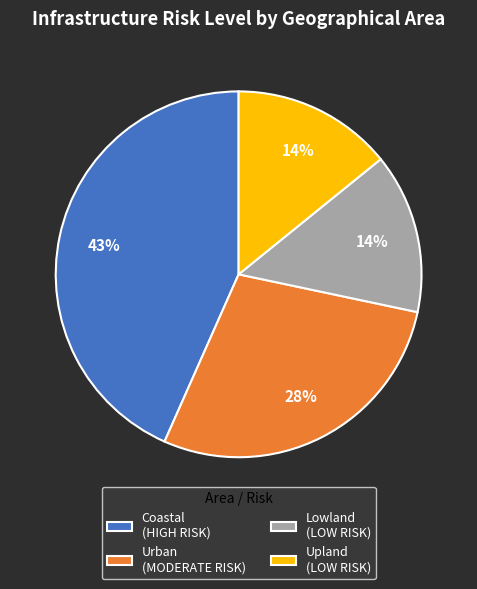

Does Upland account for over 50% of the chart?

No